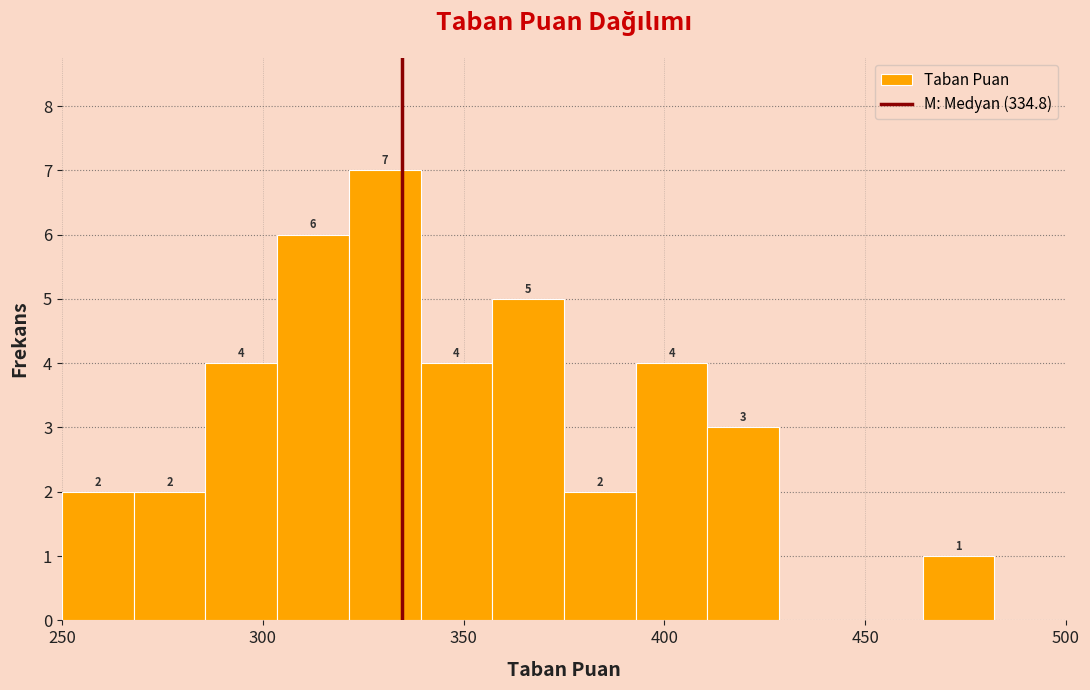

Read against the x-axis, roughly where is the centre of the tallest bar?

330